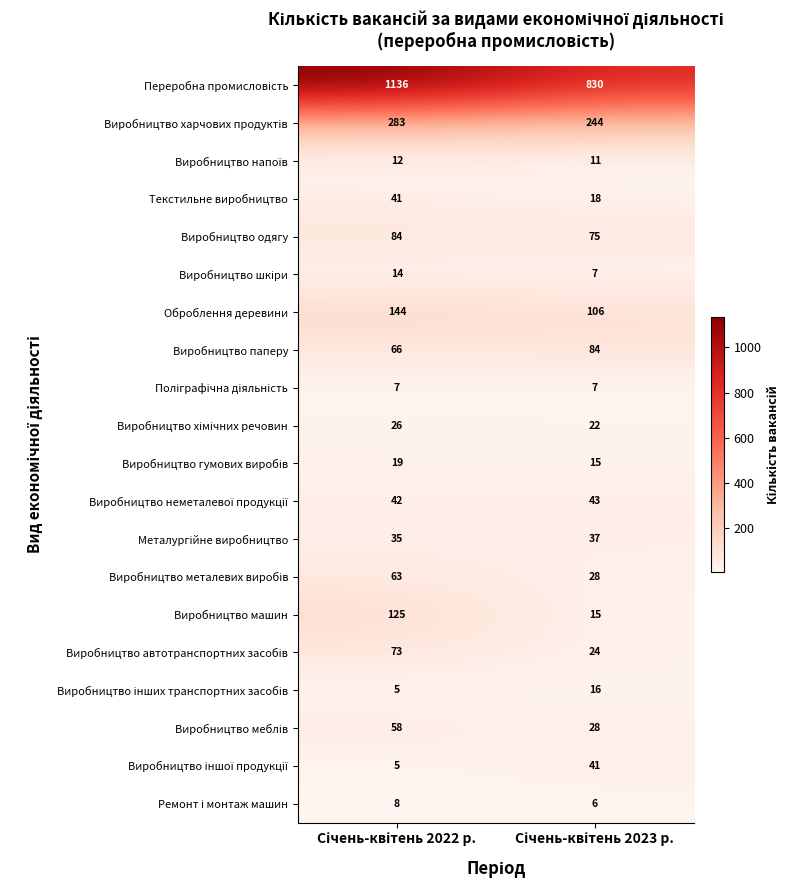

What is the smallest value displayed?

5